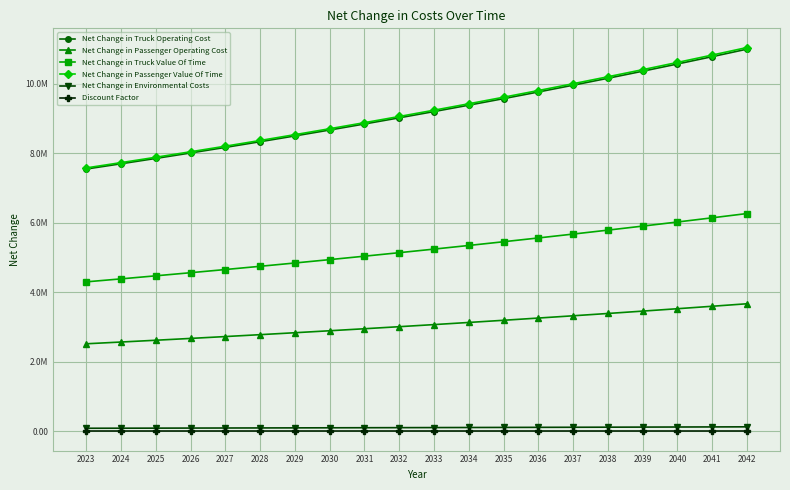

What is the approximate value of Net Change in Truck Operating Cost at 2031?

8842876.2